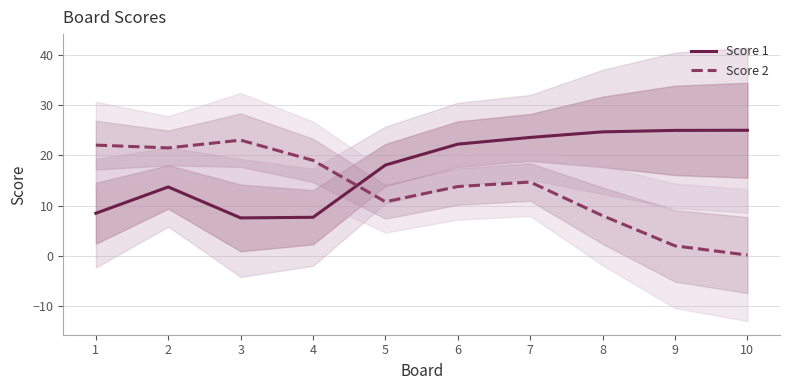

What is the approximate value of Score 1 at 1?

8.5